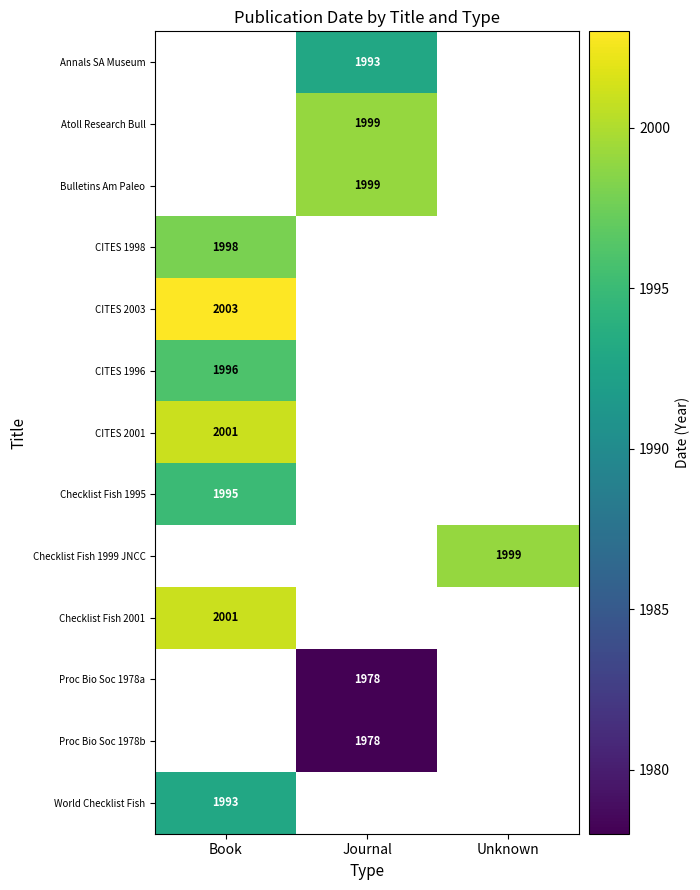

Is it true that Proc Bio Soc 1978a equals 1978 at Journal?

True